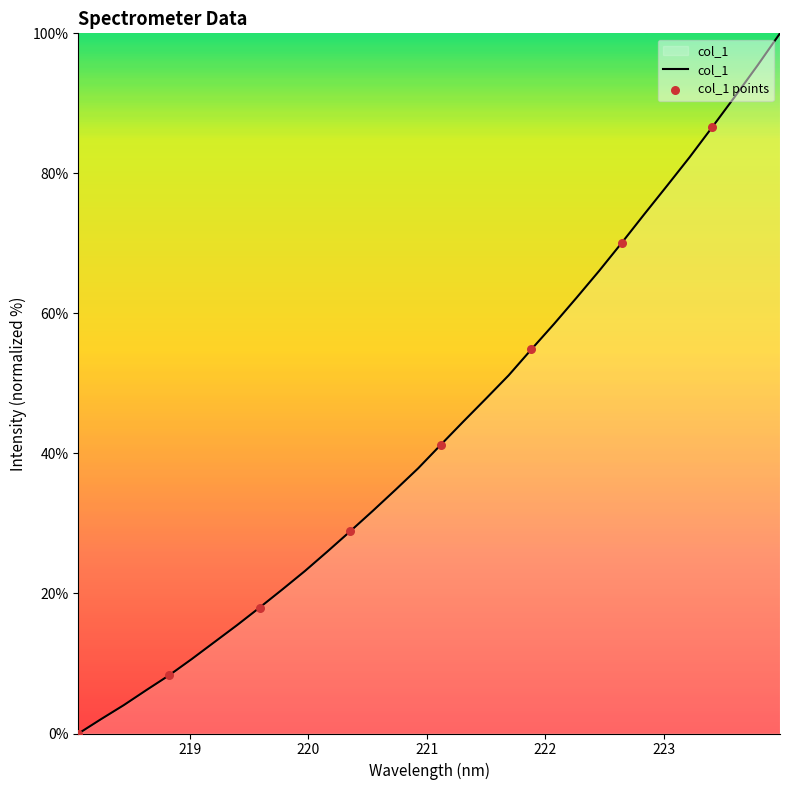

What is the difference between the maximum and minimum values?

100.0